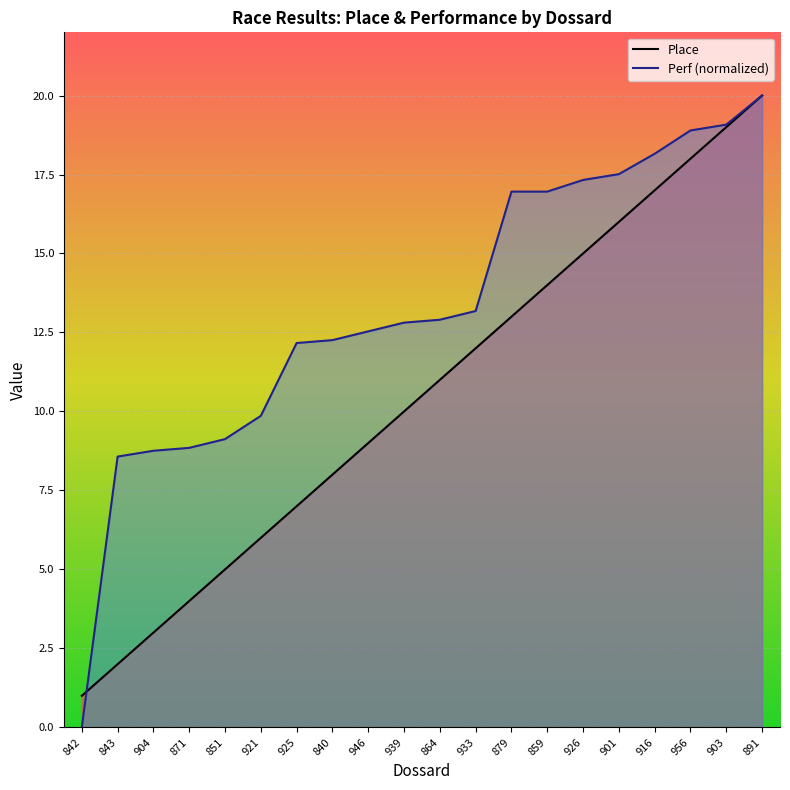

What is the sum of the Perf values at 859 and 903?

36.0